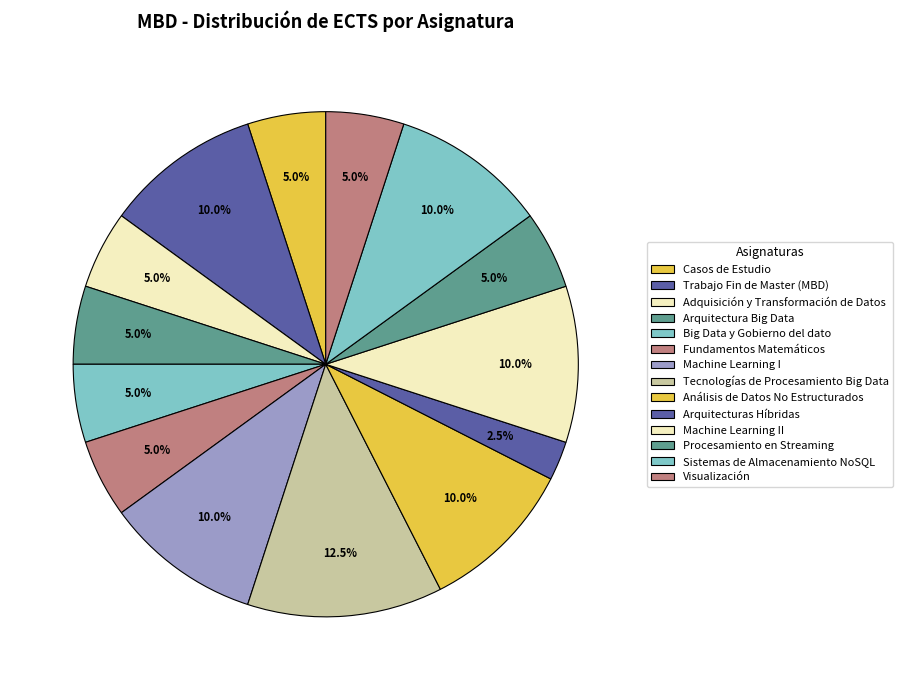

Approximately how many times larger is the value at Procesamiento en Streaming compared to Machine Learning II?

0.5